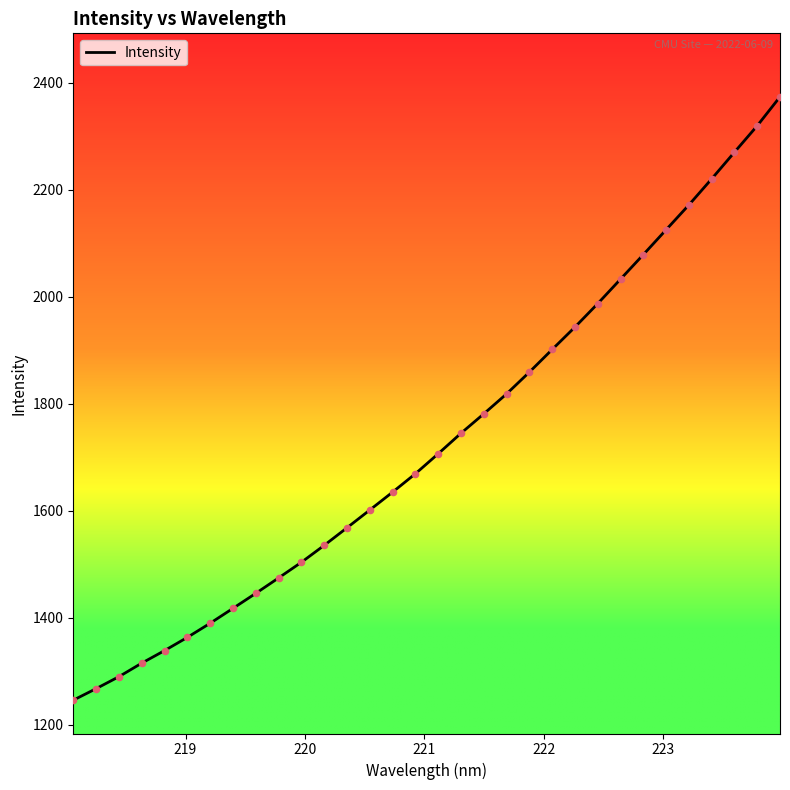

What is the difference between the maximum and minimum values?

1128.0